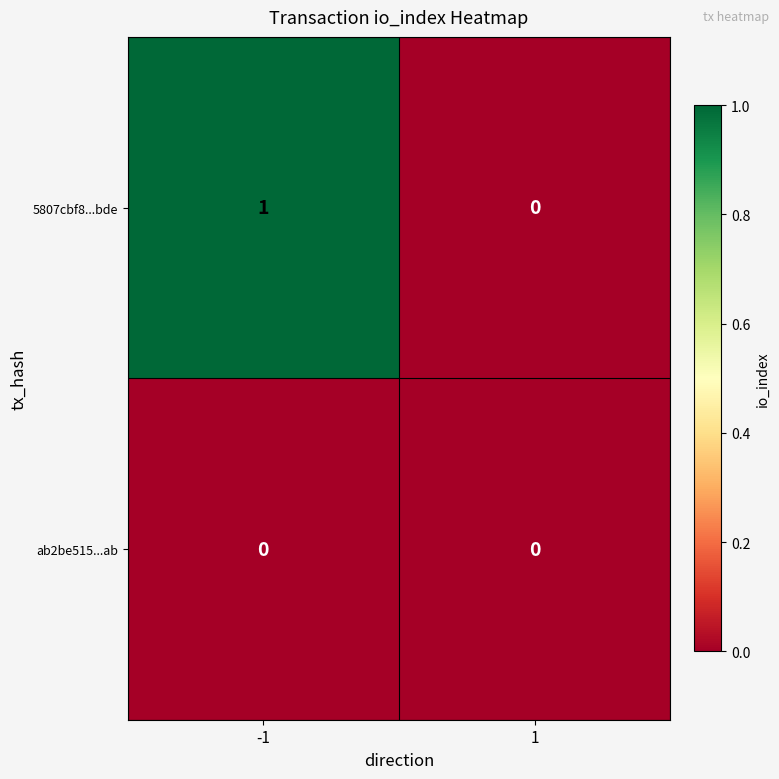

Reading left to right, list all the values displayed in this chart.

5807cbf8...bde: -1=1	1=0
ab2be515...ab: -1=0	1=0